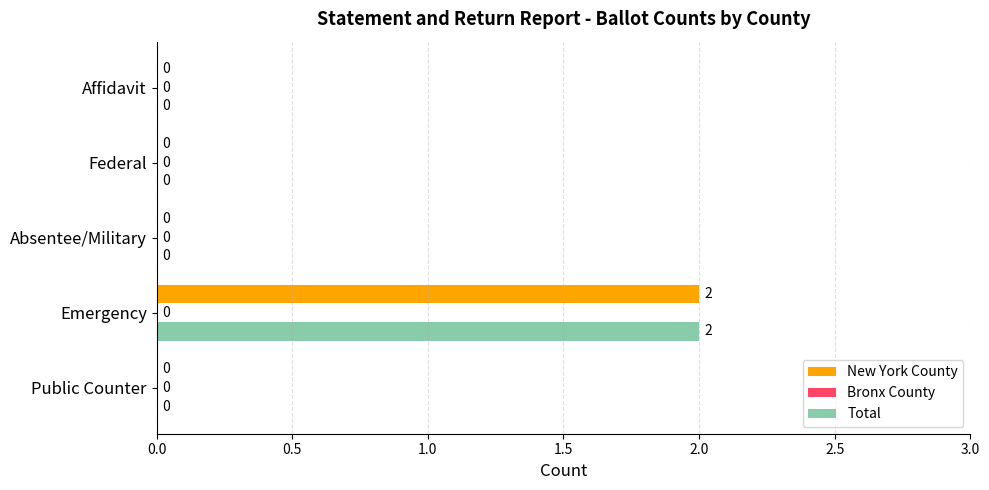

Is the value of New York County at Affidavit greater than the value of Total at Emergency?

No